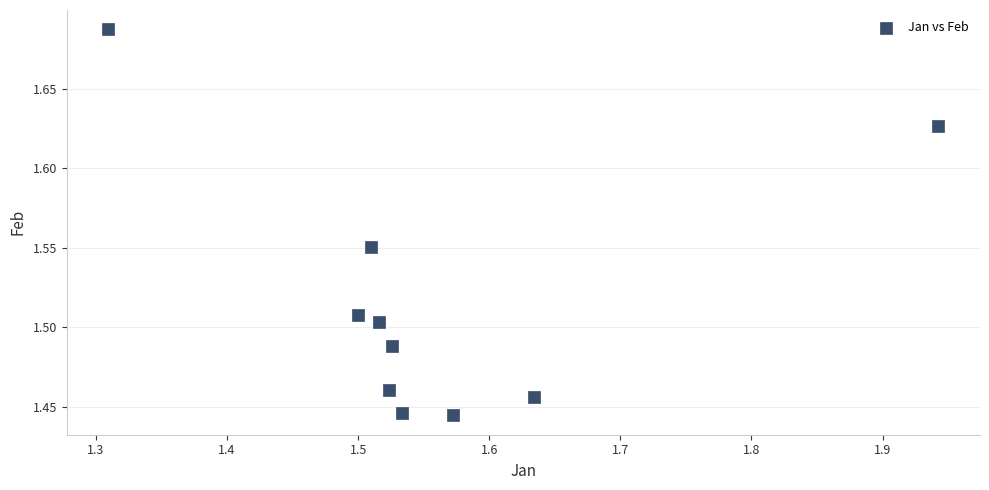

Count the number of points in this scatter plot.

10